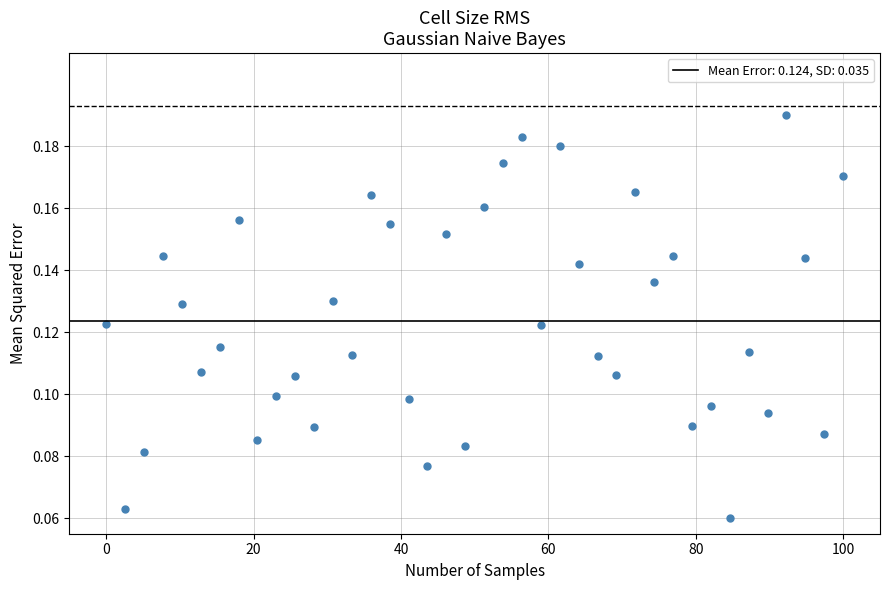

Count the number of points in this scatter plot.

40